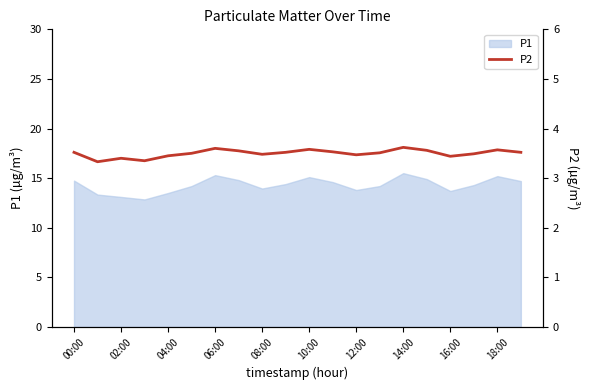

What is the label of the 18th point from the left?

17